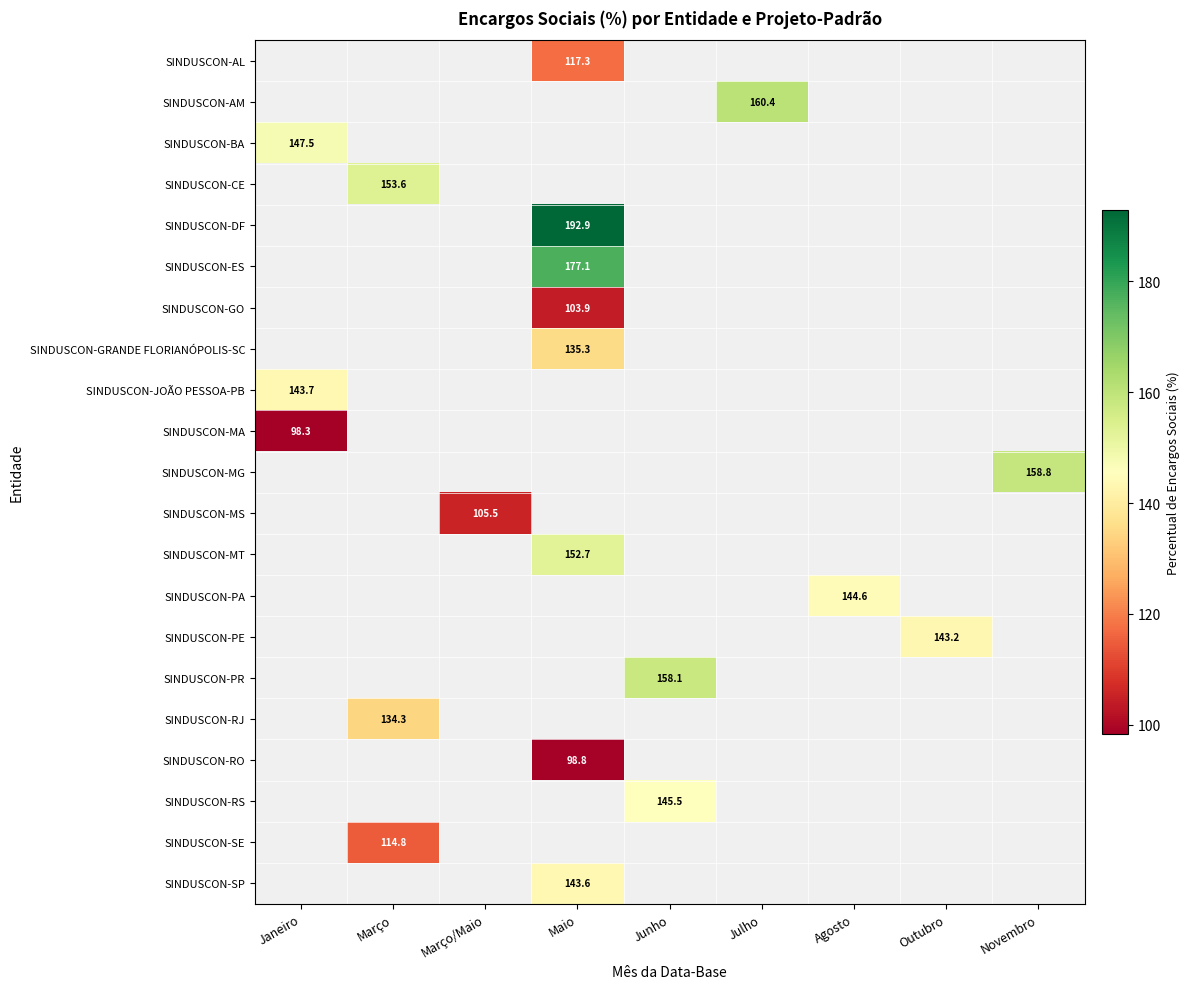

Which label corresponds to the largest value in the chart?

Maio